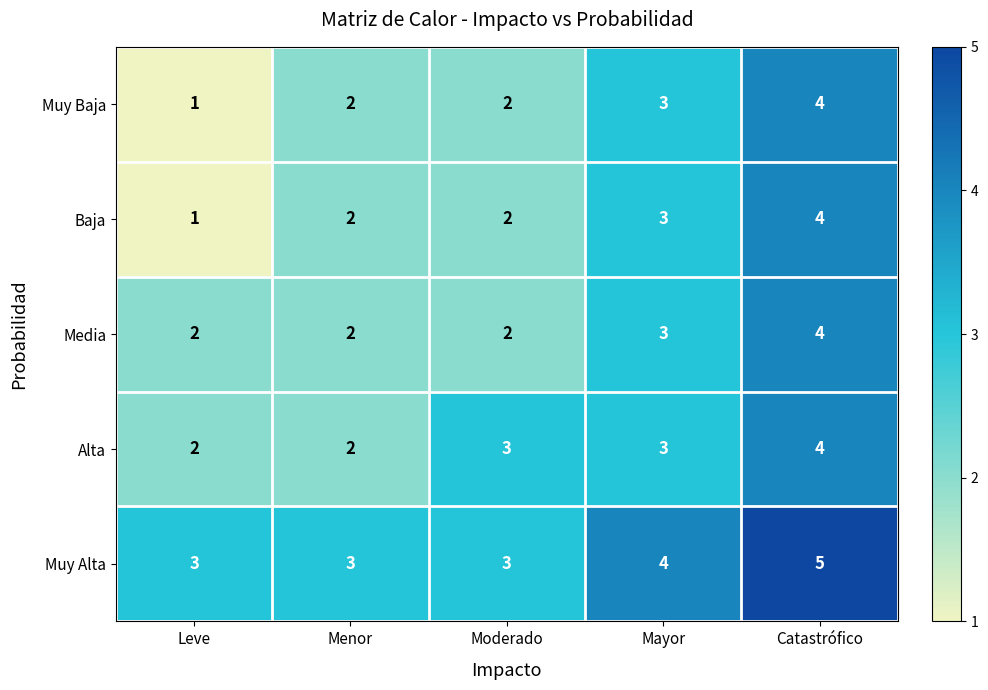

The Muy Alta series shows 3 at Moderado. True or false?

True